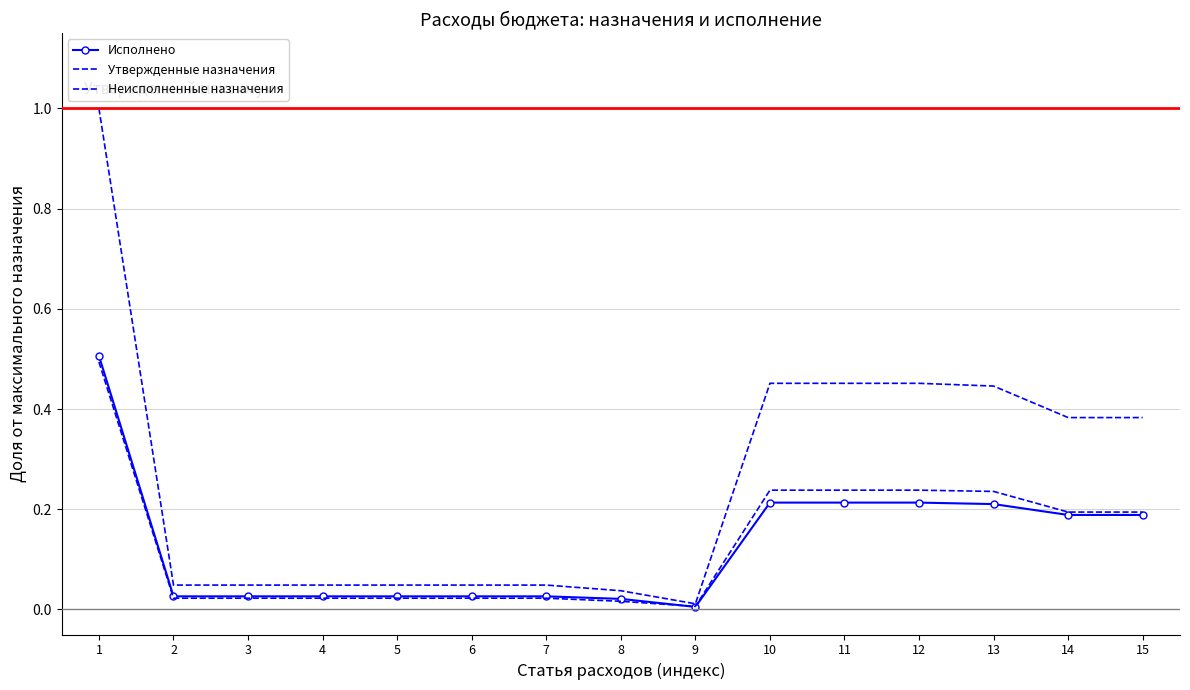

Which series changed the most between 14 and 15?

Исполнено